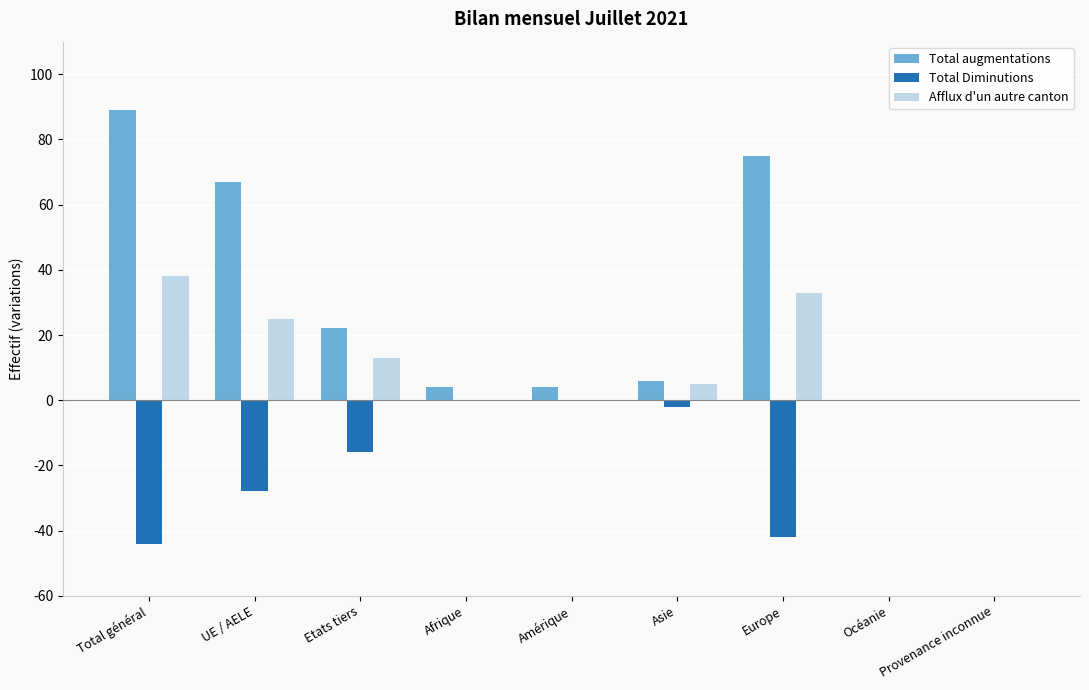

How many groups of bars are there?

9